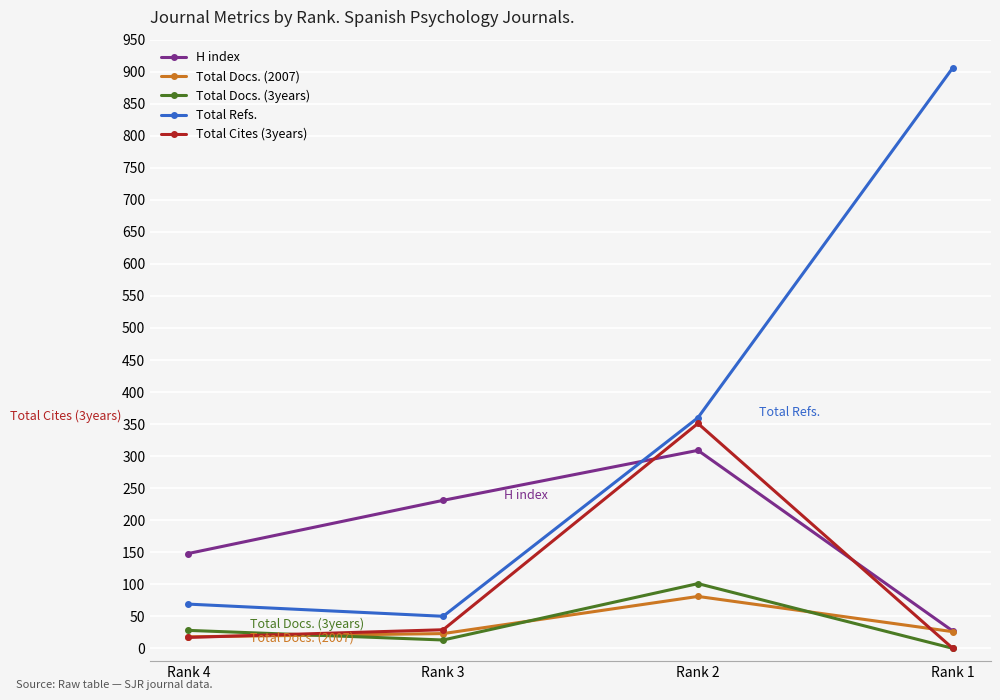

Is it true that Total Cites (3years) equals 17 at Rank 4?

True